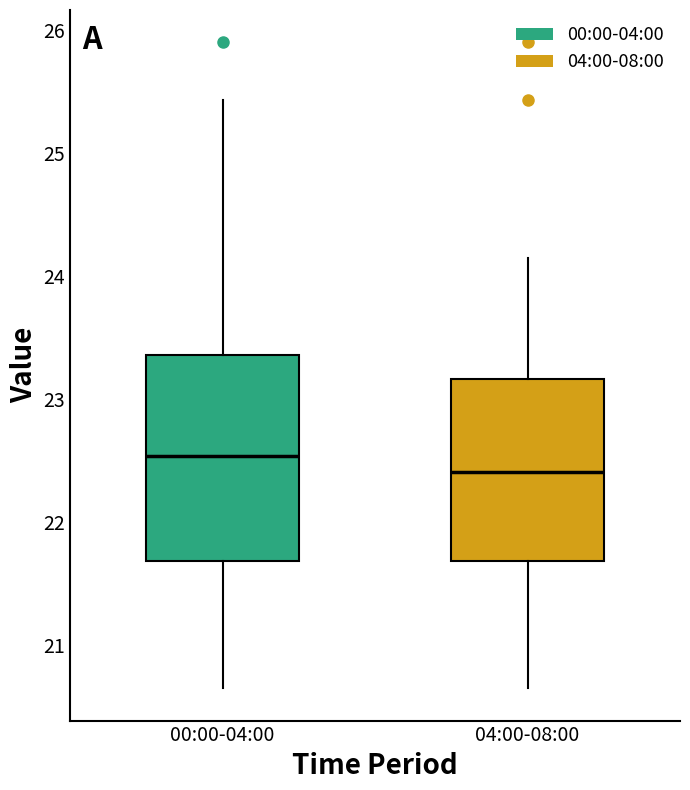

Which box's median line is the lowest?

04:00-08:00